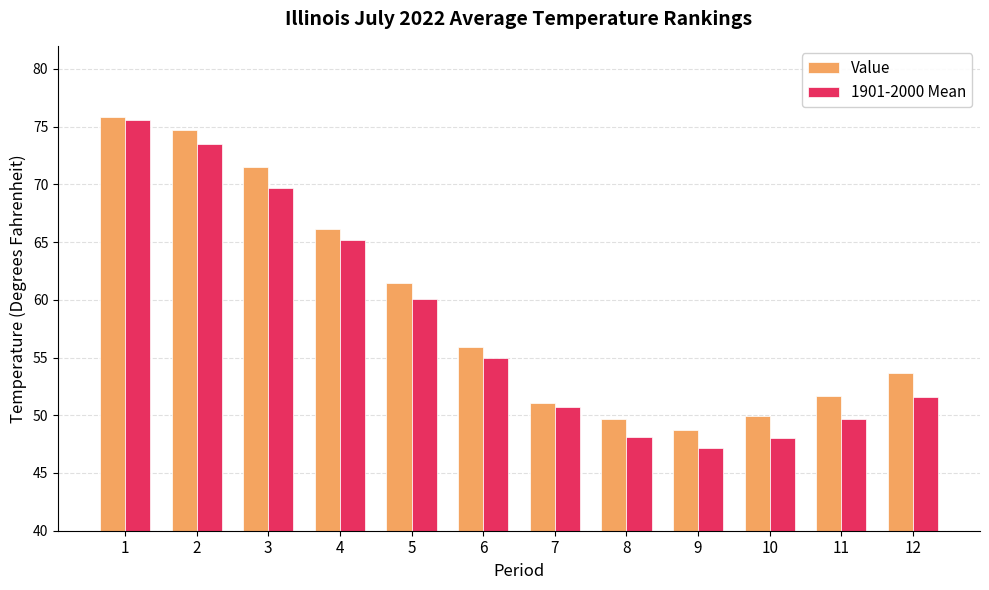

True or false: Value has a value of 51.1 at 7.

True